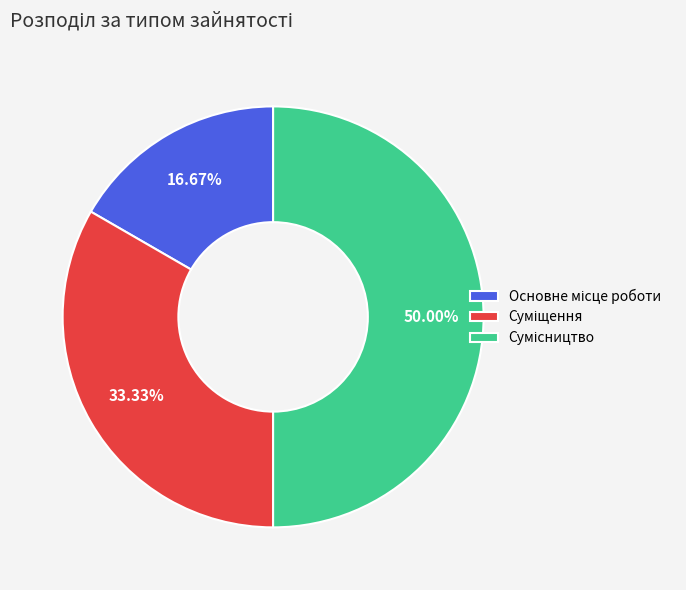

Count the number of slices in the pie.

3